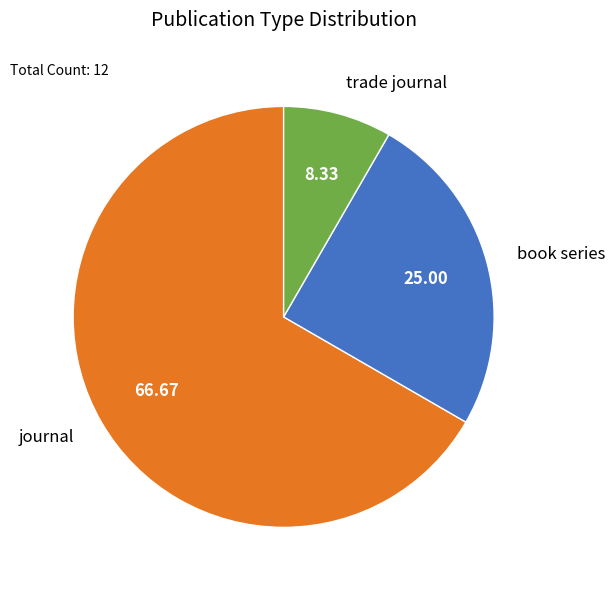

Does any single category account for the majority?

Yes